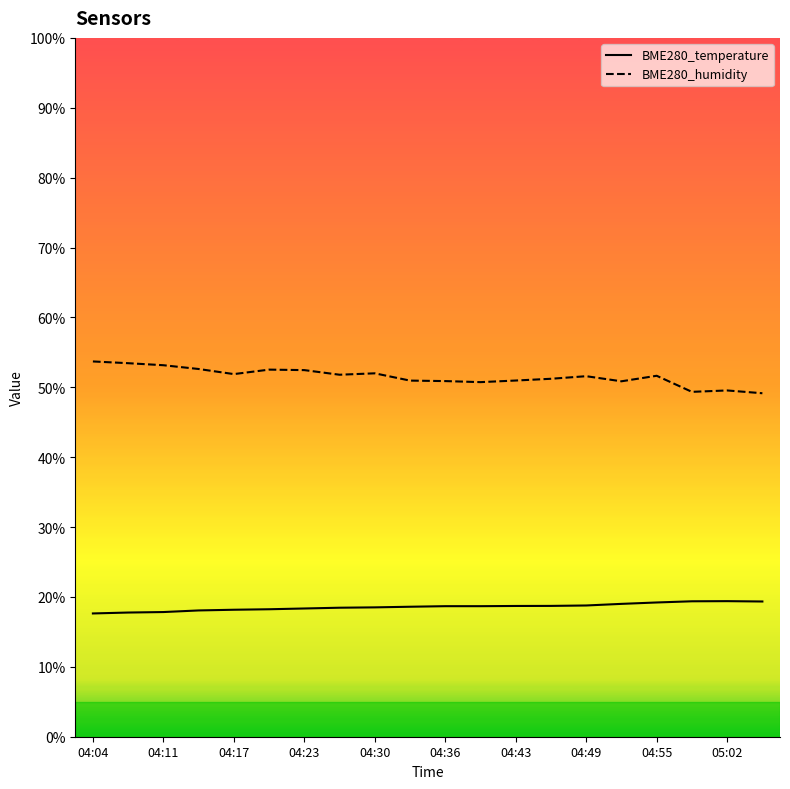

Rank the series by their average value, from lowest to highest.

BME280_temperature, BME280_humidity